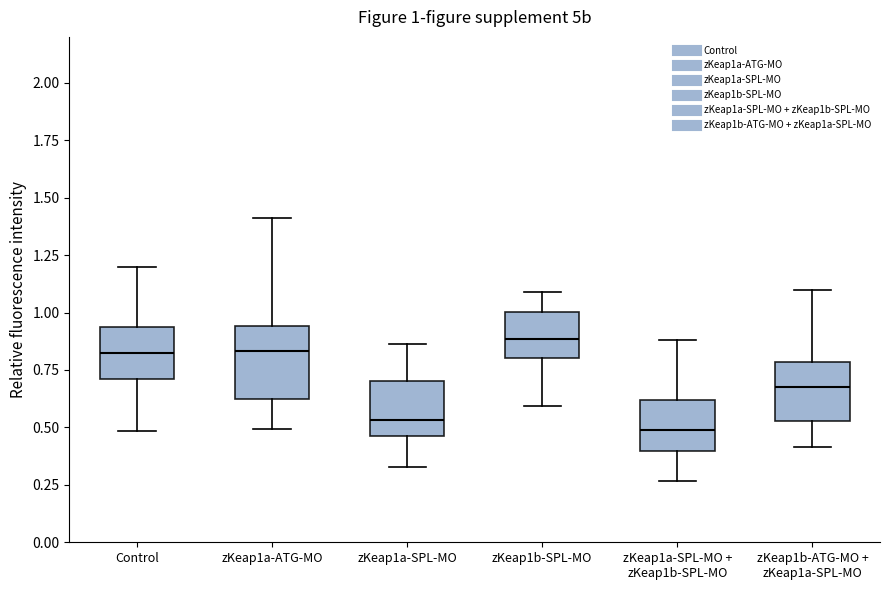

Comparing the boxes themselves (not the whiskers), which one is the tallest?

zKeap1a-ATG-MO